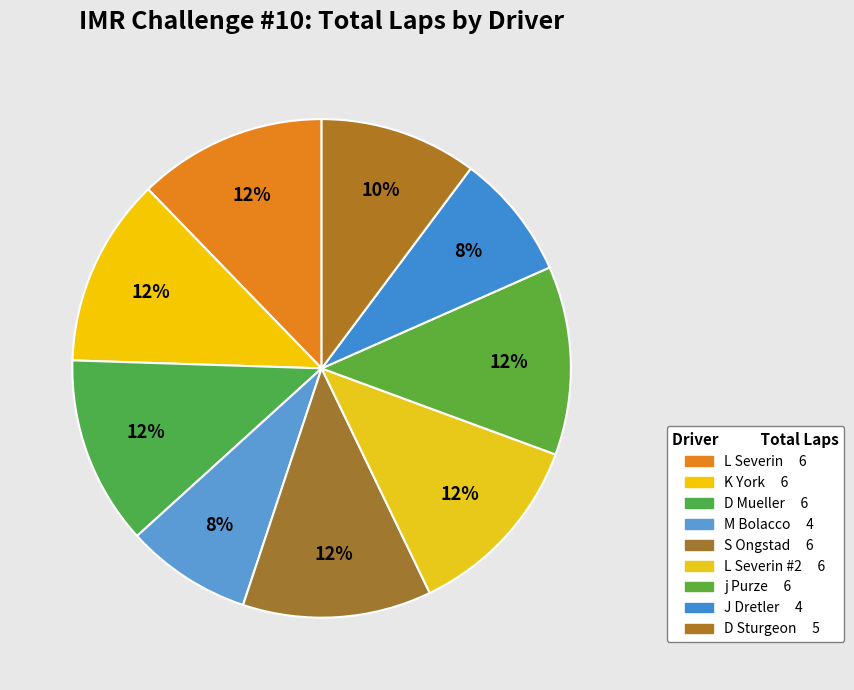

How many segments does this pie chart have?

9